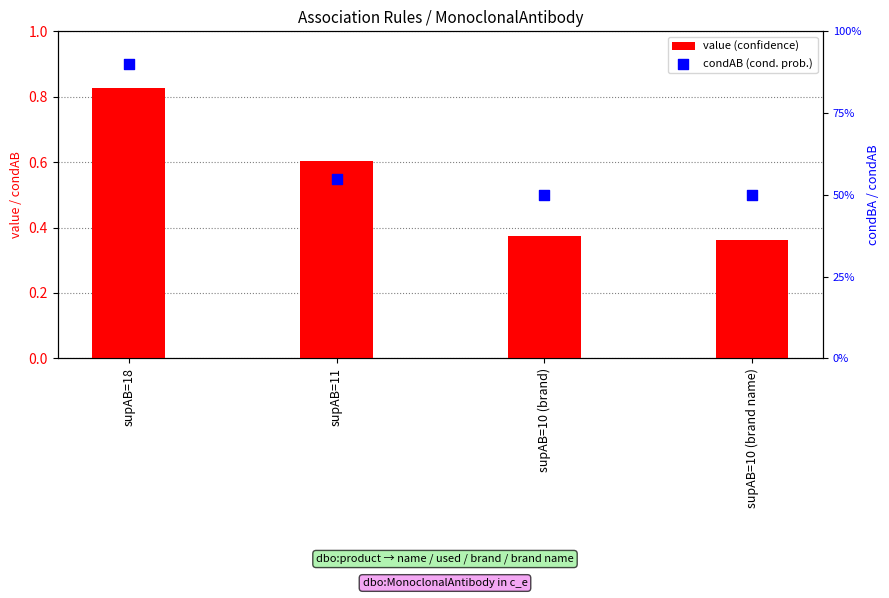

At which category is the sum across all series the highest?

supAB=18